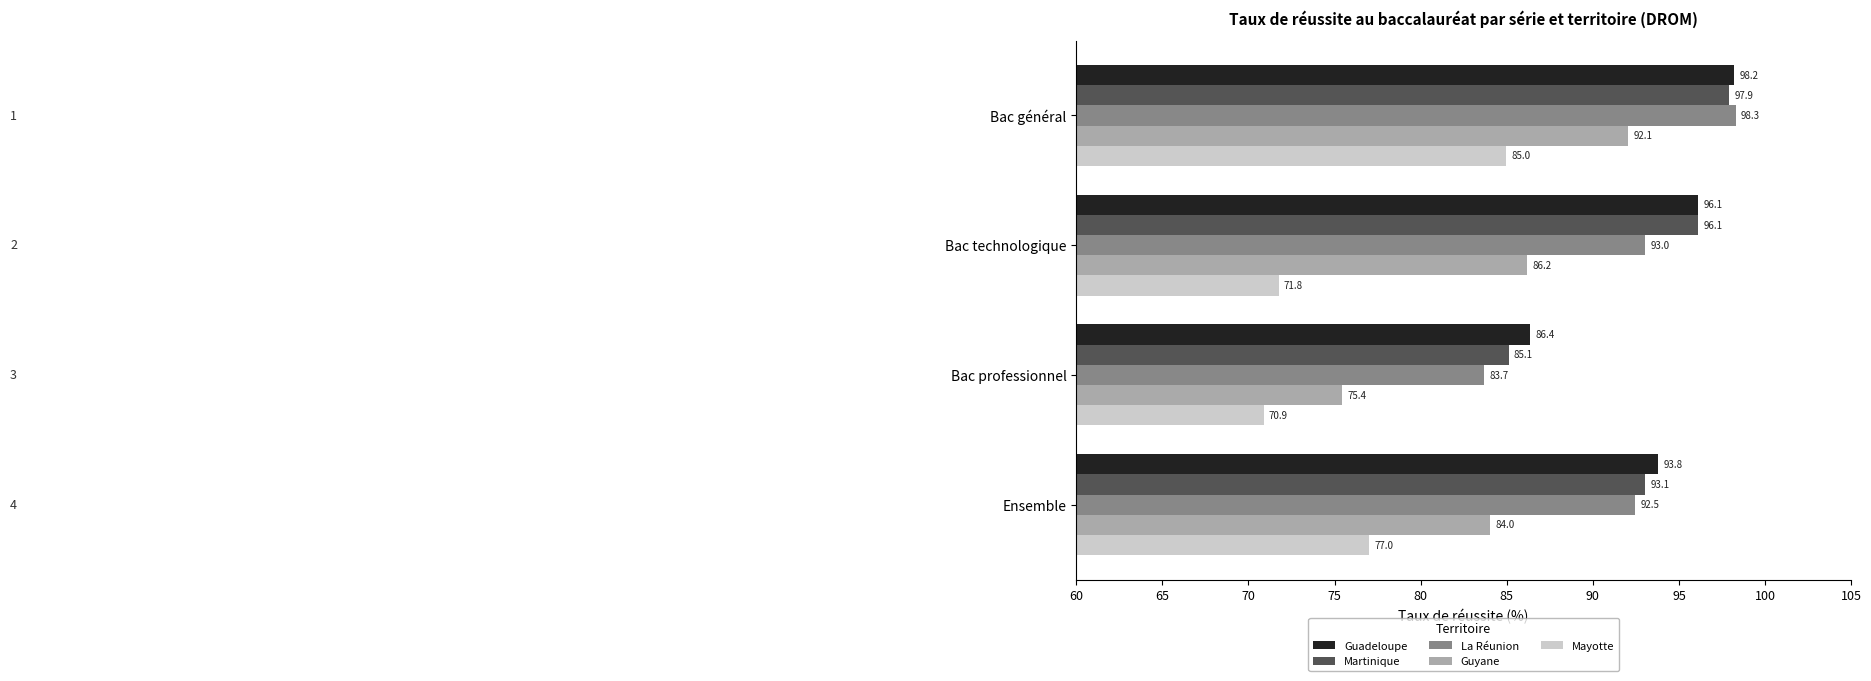

Rank the series by their maximum value, from highest to lowest.

La Réunion, Guadeloupe, Martinique, Guyane, Mayotte